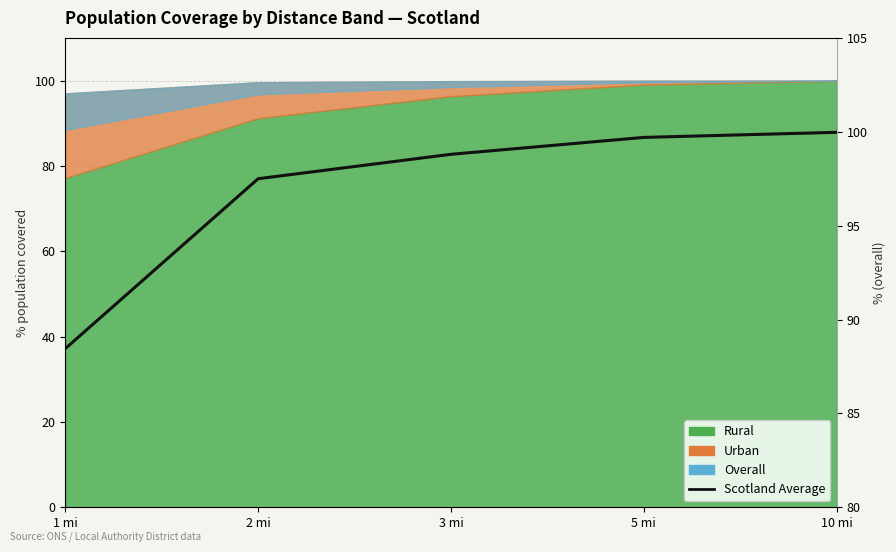

True or false: there are more than 1 points higher than both neighbors.

False